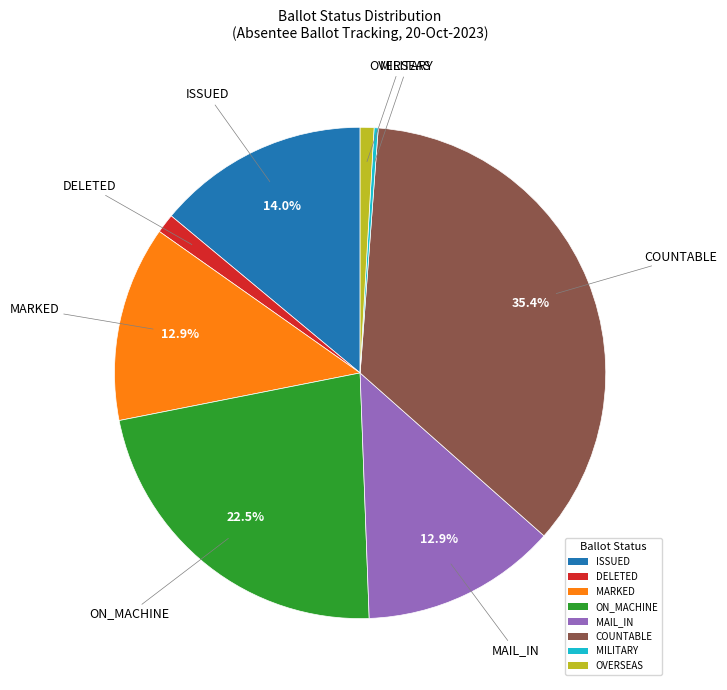

Is there any slice that represents more than half of the pie?

No